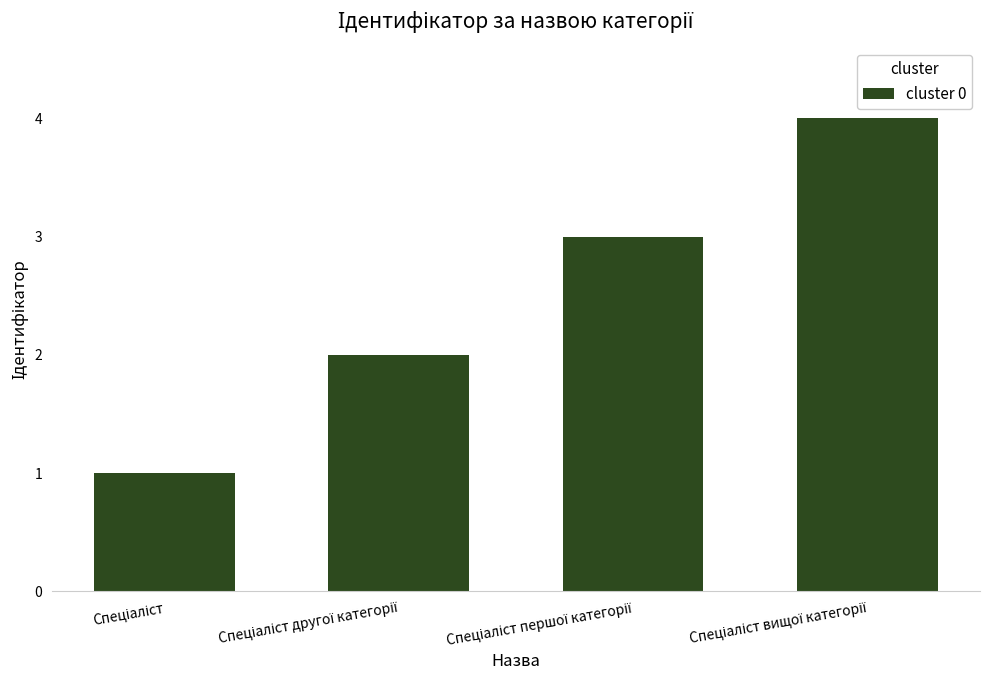

What is the difference between the maximum and minimum values?

3